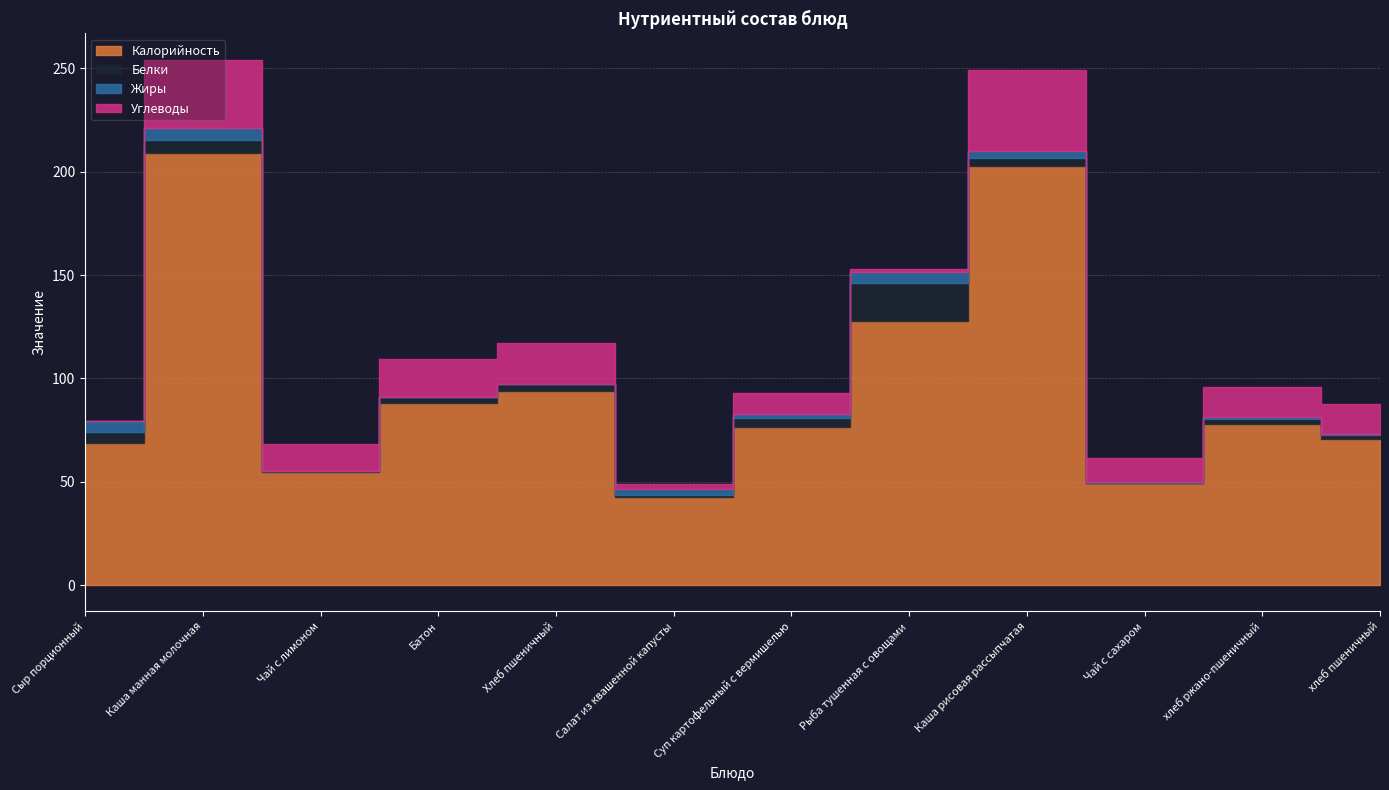

True or false: Белки has a value of 0.5 at хлеб пшеничный.

False